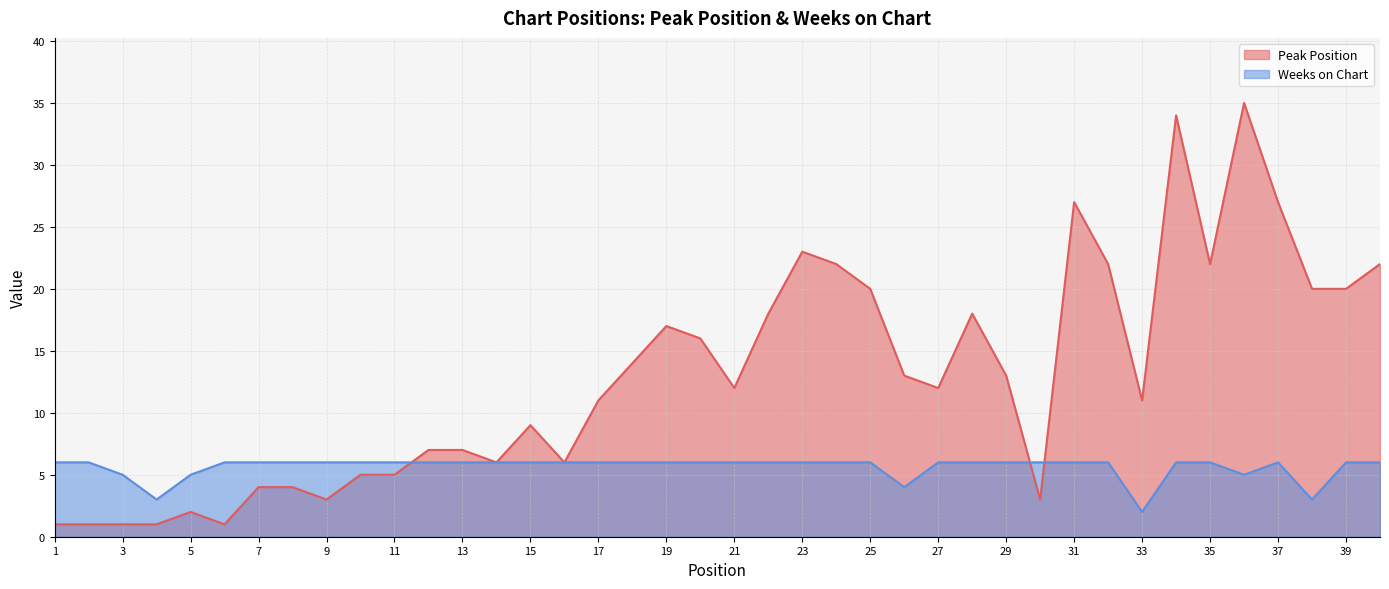

Which series has the widest spread of values?

Peak Position